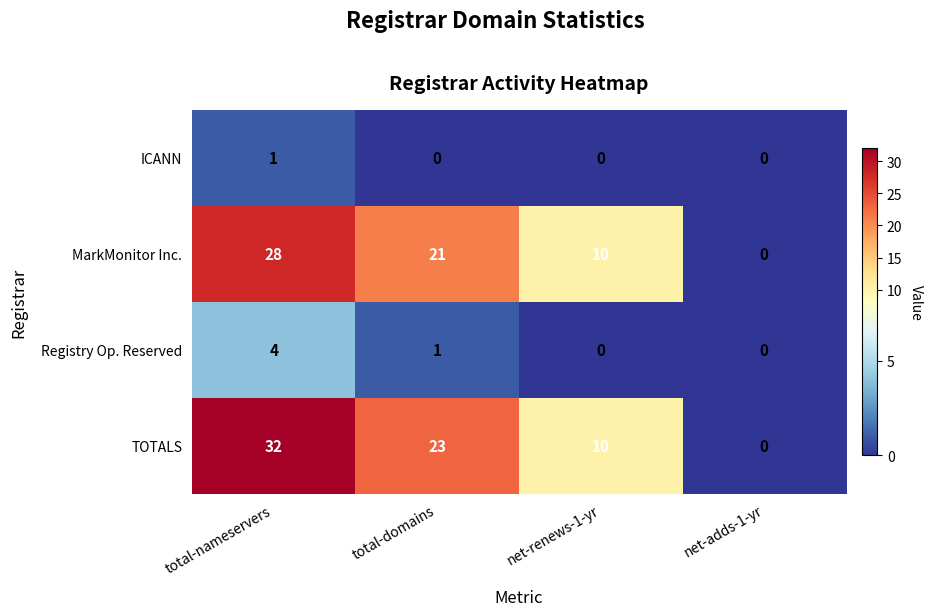

What is the sum of the MarkMonitor Inc. values at total-nameservers and total-domains?

49